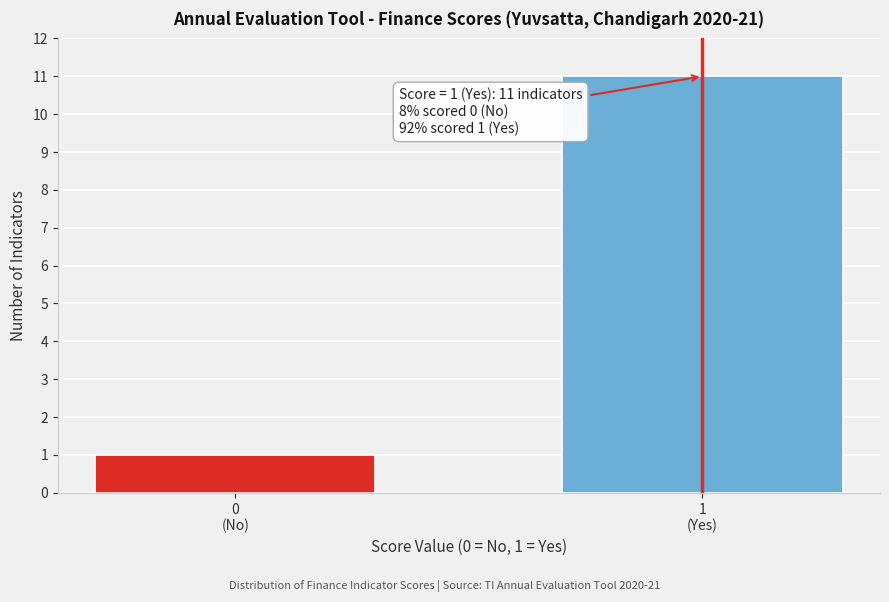

Reading left to right, what are all the values shown in this chart?

1	11